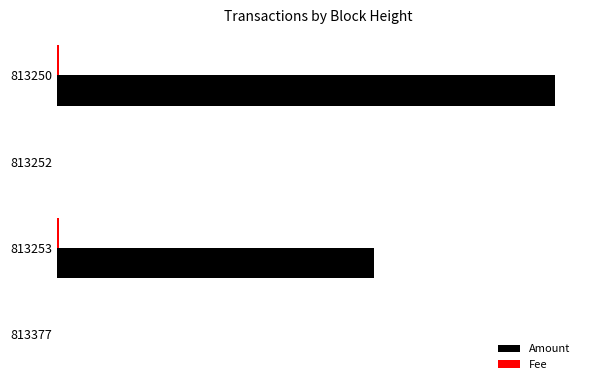

How many bars are there in total?

8